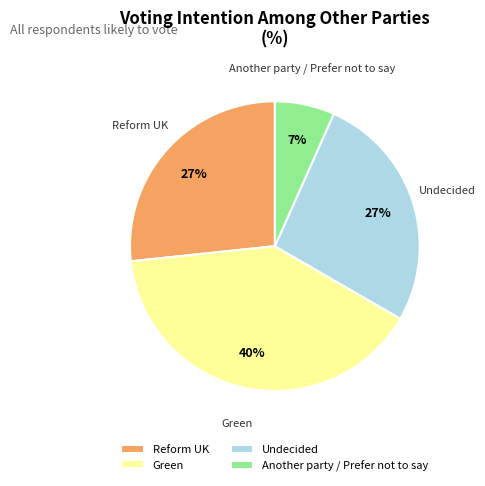

What percentage is the Undecided slice, to the nearest percent?

27%